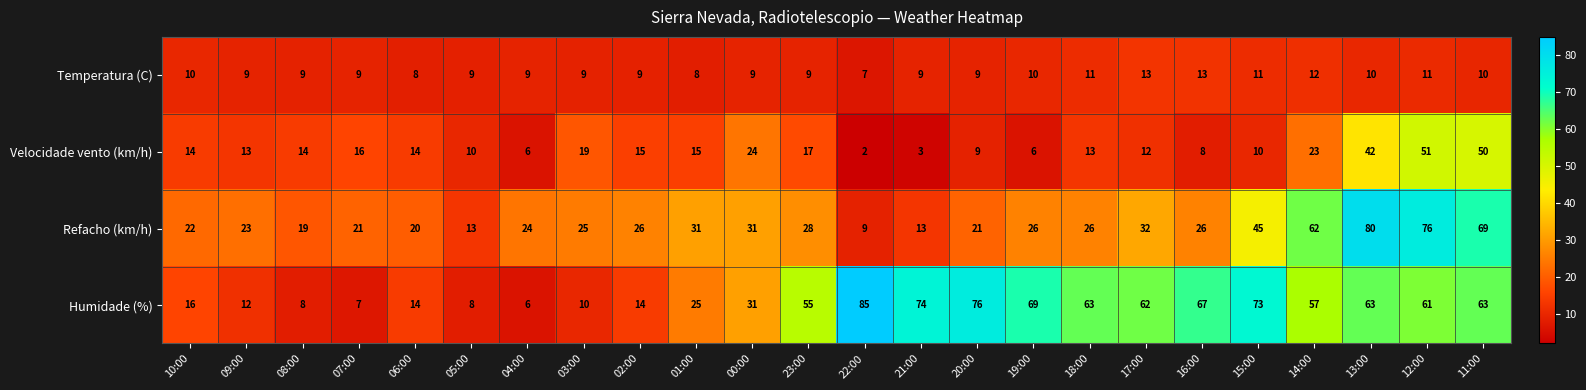

Which category has the lowest value across all series?

22:00